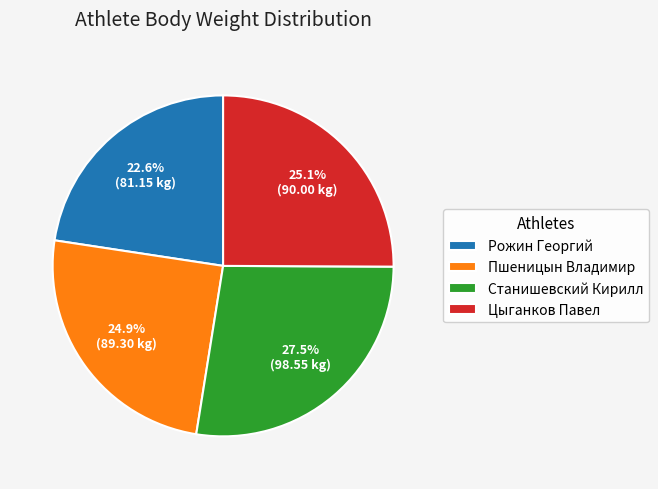

Which category has the biggest portion of the pie?

Станишевский Кирилл